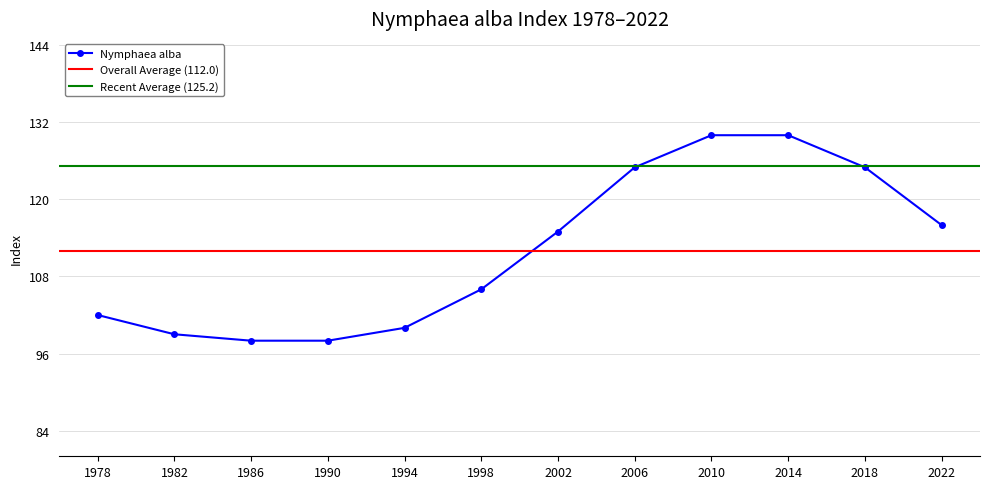

Reading left to right, list all the values displayed in this chart.

1978=102	1982=99	1986=98	1990=98	1994=100	1998=106	2002=115	2006=125	2010=130	2014=130	2018=125	2022=116